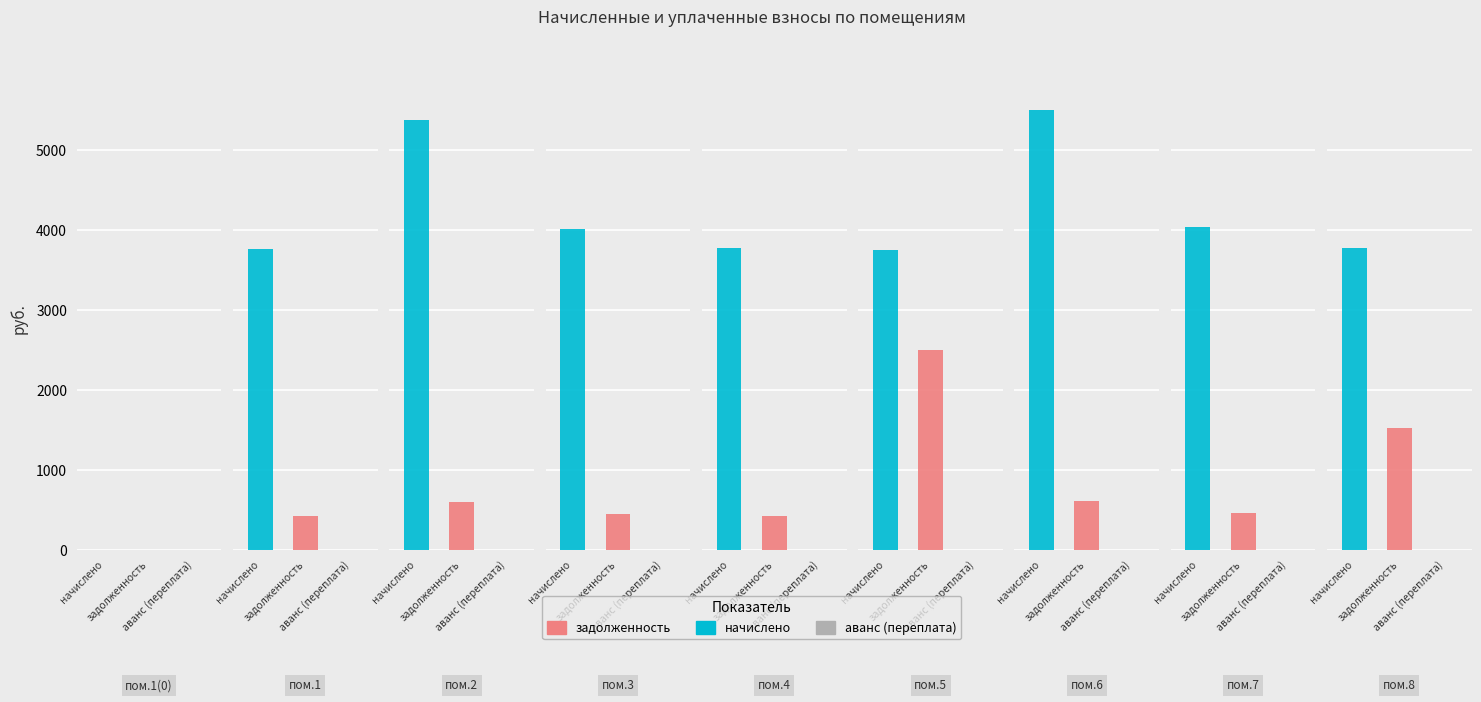

At how many categories does at least one series exceed 1330?

8